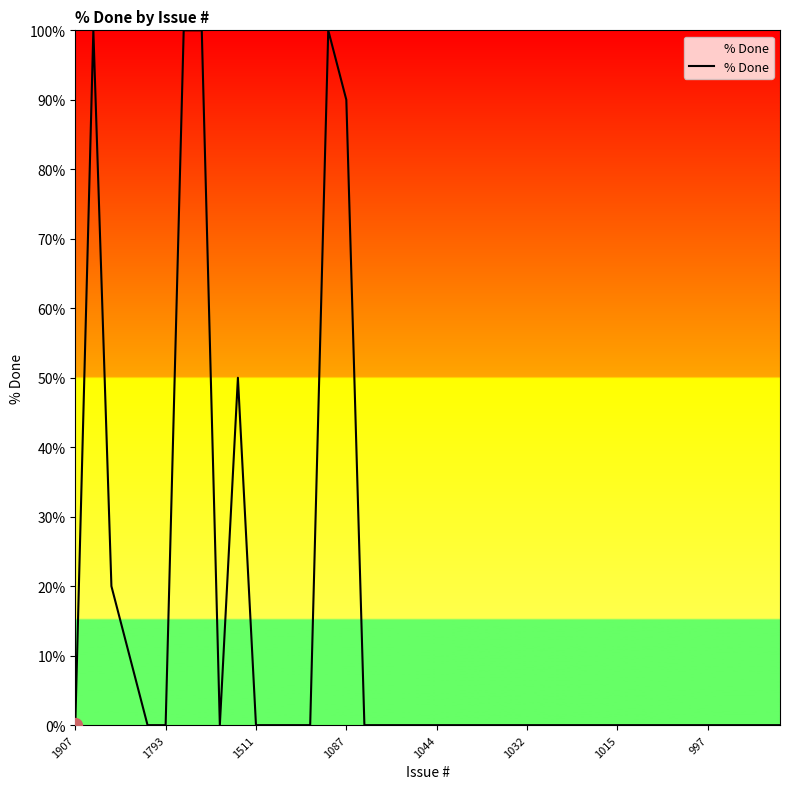

What is the average value?

14